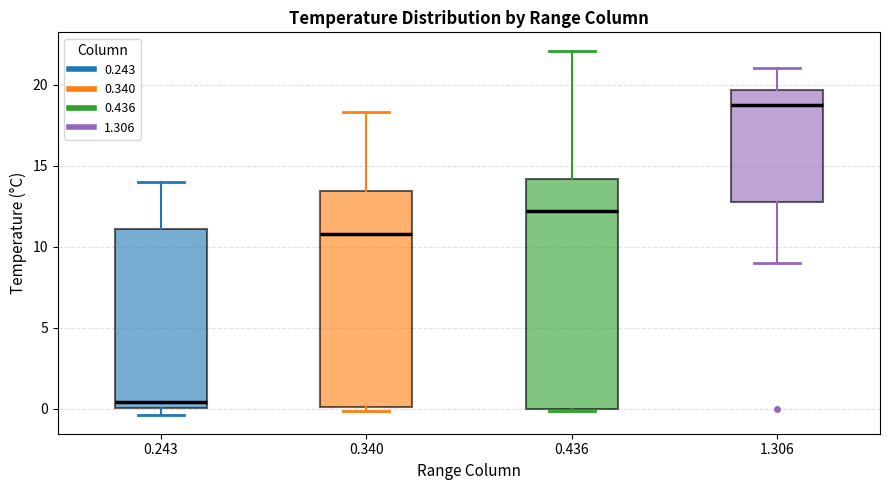

Reading left to right, transcribe this box plot: for each box, give where its median line is, the range the box spans, and where its two whiskers end, as read against the y-axis. The values are not printed on the chart, so give them approximately, as read against the axis.

0.243: median 0.5, box 0.0 to 11.0, whiskers -0.5 to 14.0
0.340: median 11.0, box 0.0 to 13.5, whiskers 0.0 (just below the box's lower edge) to 18.5
0.436: median 12.0, box 0.0 to 14.0, whiskers 0.0 to 22.0
1.306: median 19.0, box 13.0 to 19.5, whiskers 9.0 to 21.0